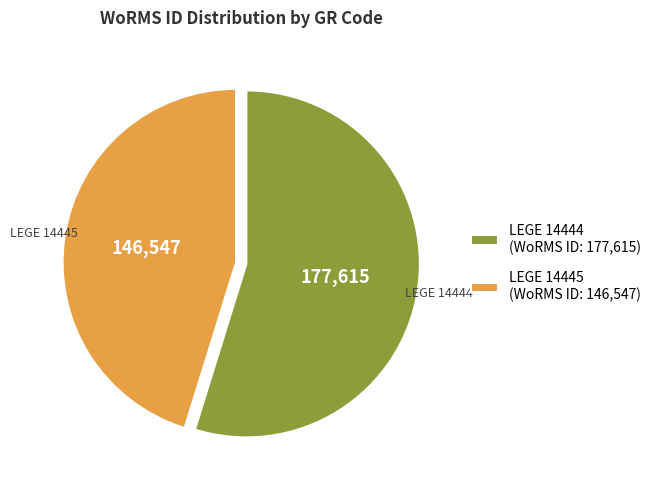

Do LEGE 14445 (WoRMS ID: 146,547) and LEGE 14444 (WoRMS ID: 177,615) together represent more than half of the pie?

Yes